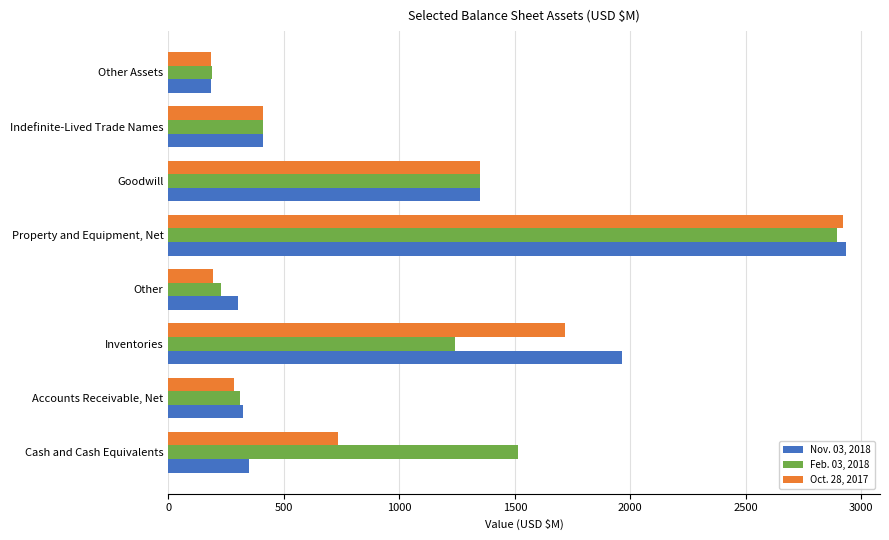

Which category has the highest value across all series?

Property and Equipment, Net